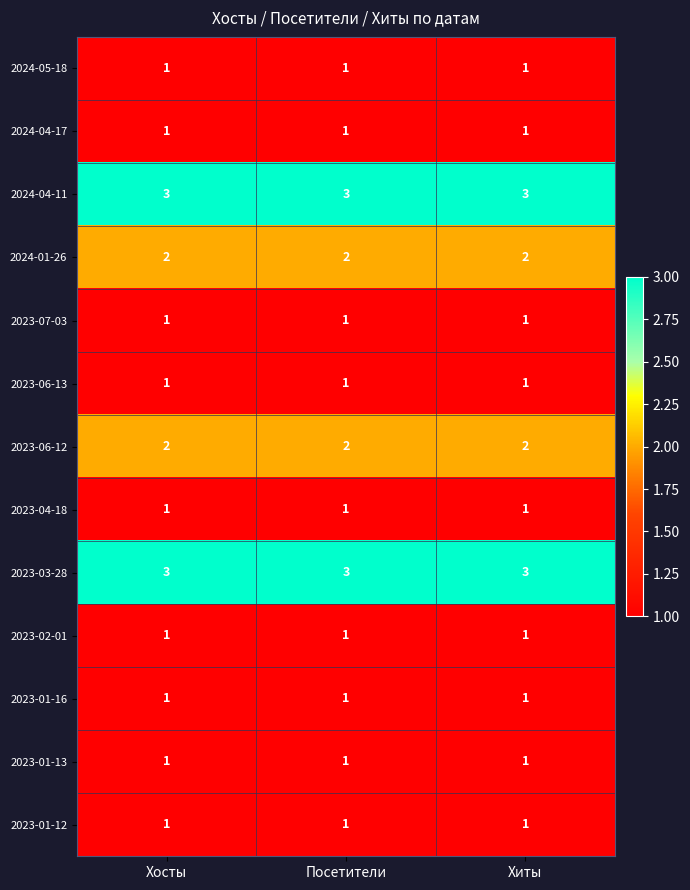

What is the total value across all series at Посетители?

19